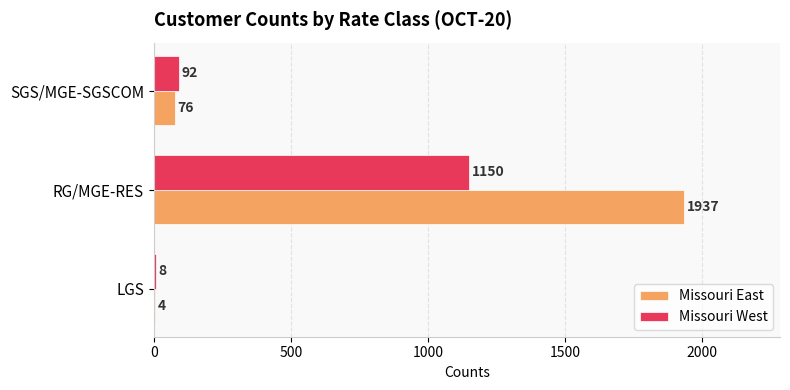

Is it true that Missouri West equals 1150 at RG/MGE-RES?

True